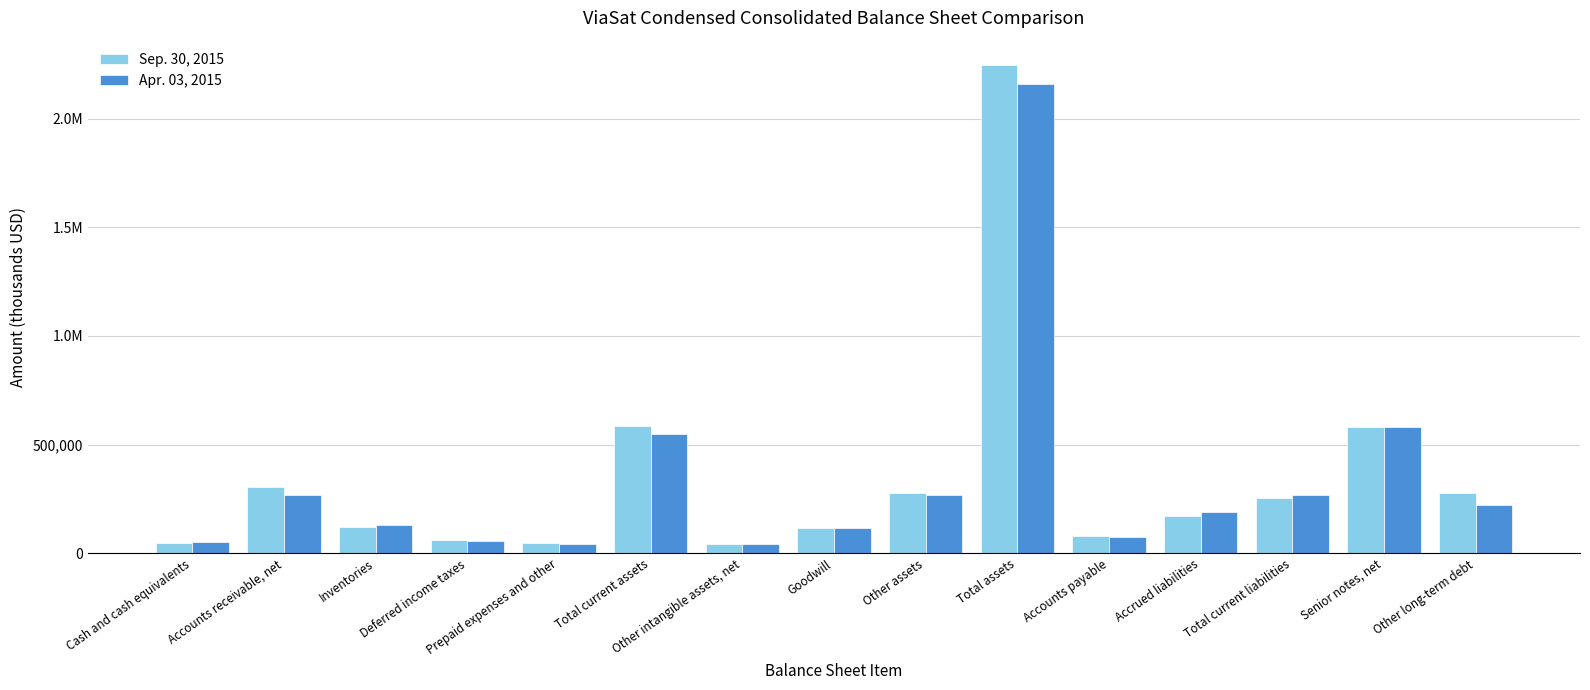

What is the average value of the Apr. 03, 2015 series?

335211